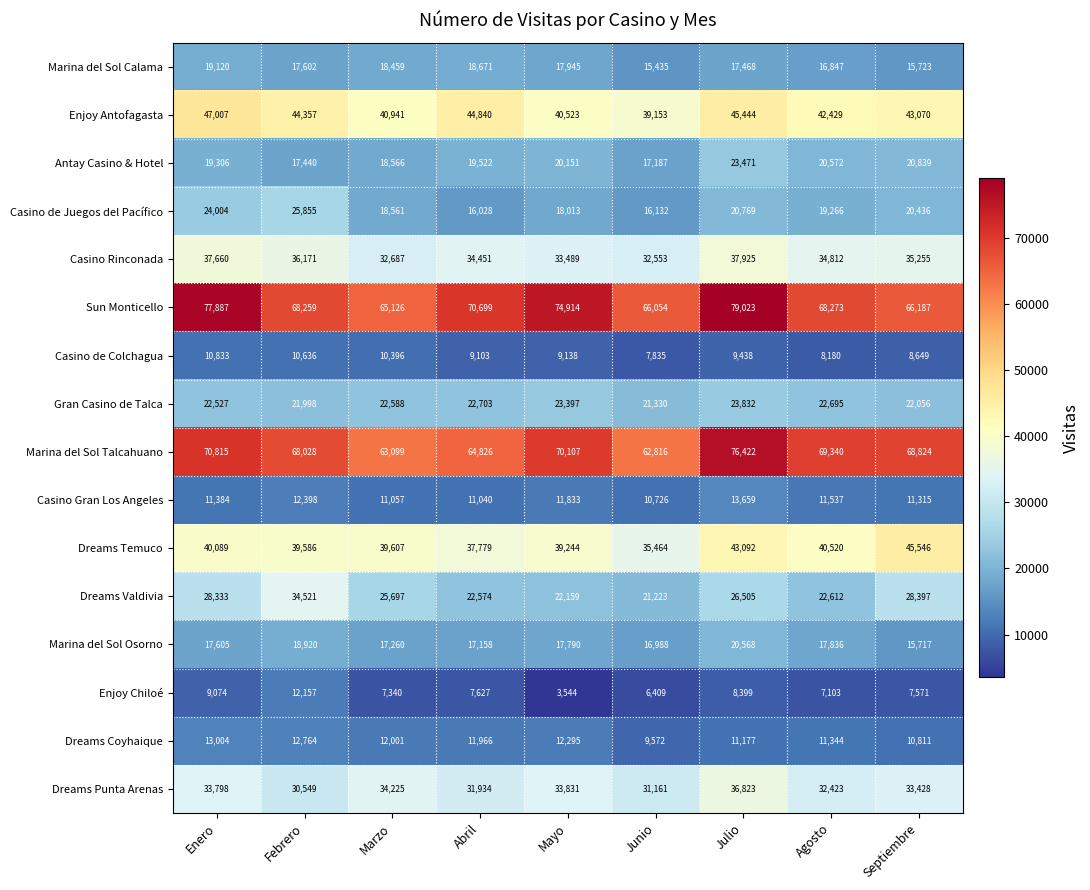

What is the difference between the Casino Gran Los Angeles values at Mayo and Febrero?

565